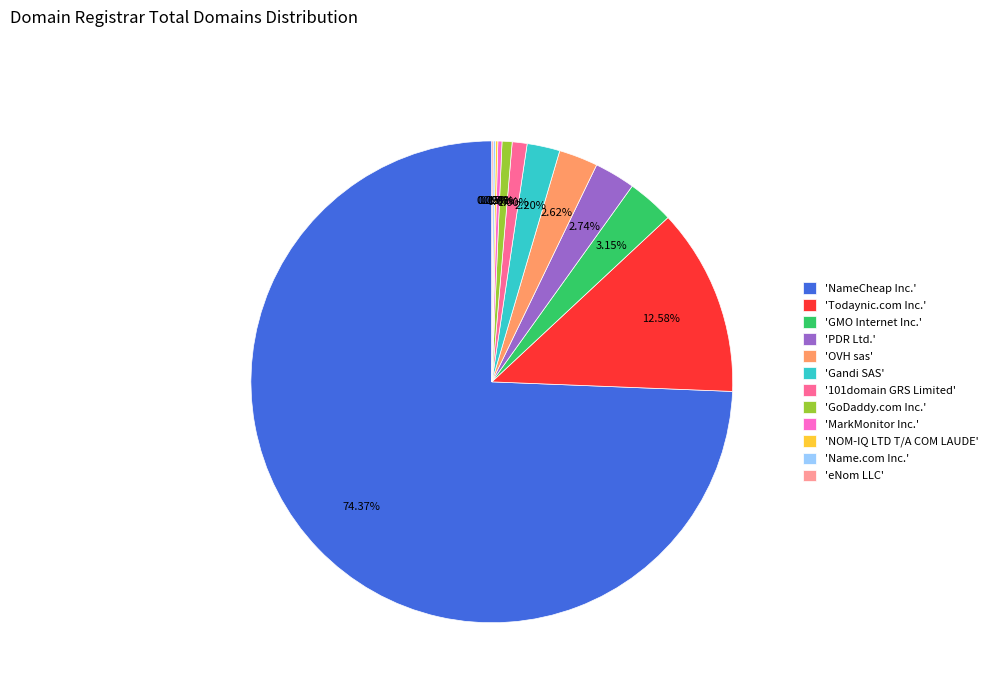

Which slice is the largest?

'NameCheap Inc.'